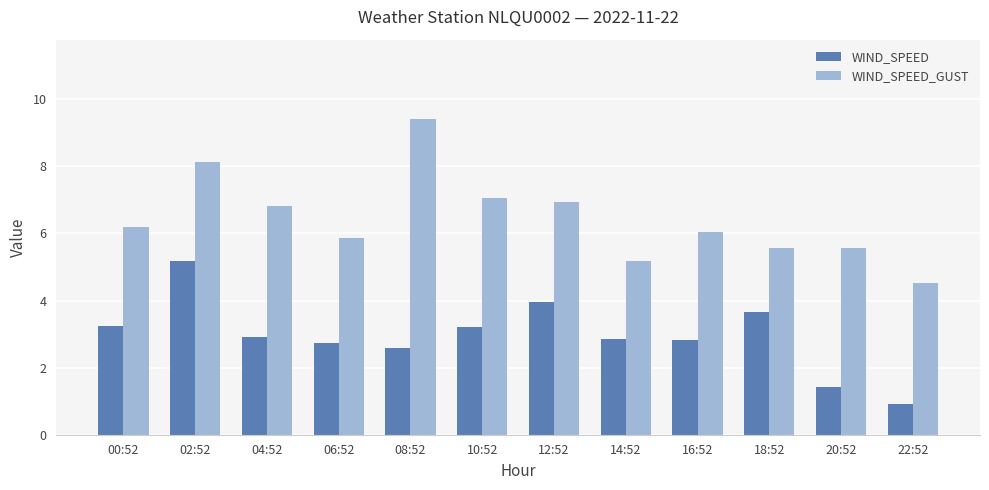

What is the label of the 2nd bar from the left?

02:52